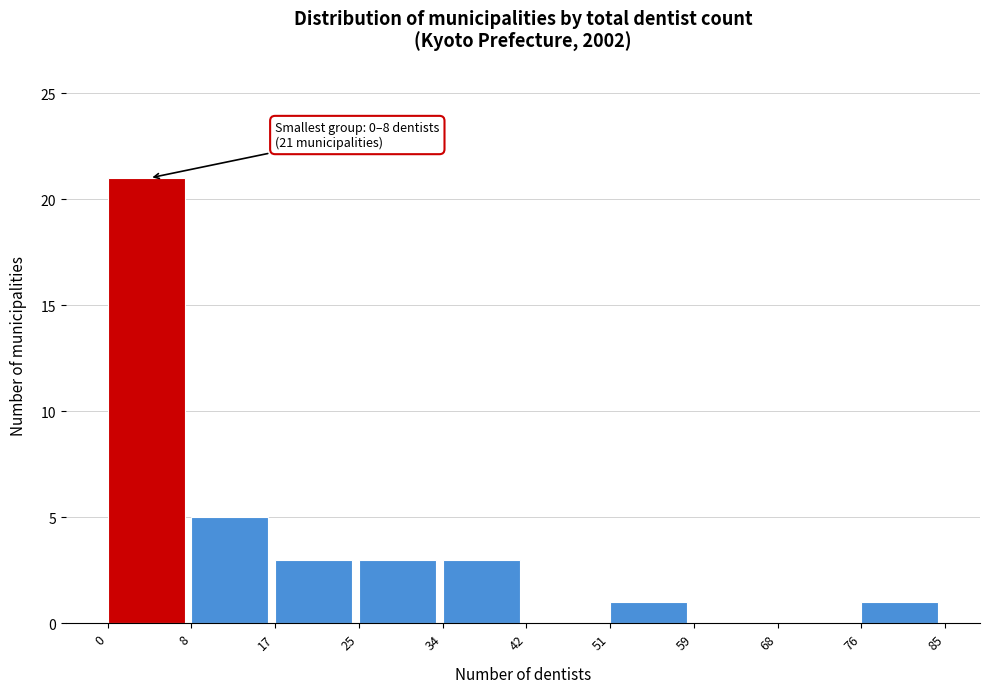

Over which range of the x-axis is the bar tallest?

0 to 8